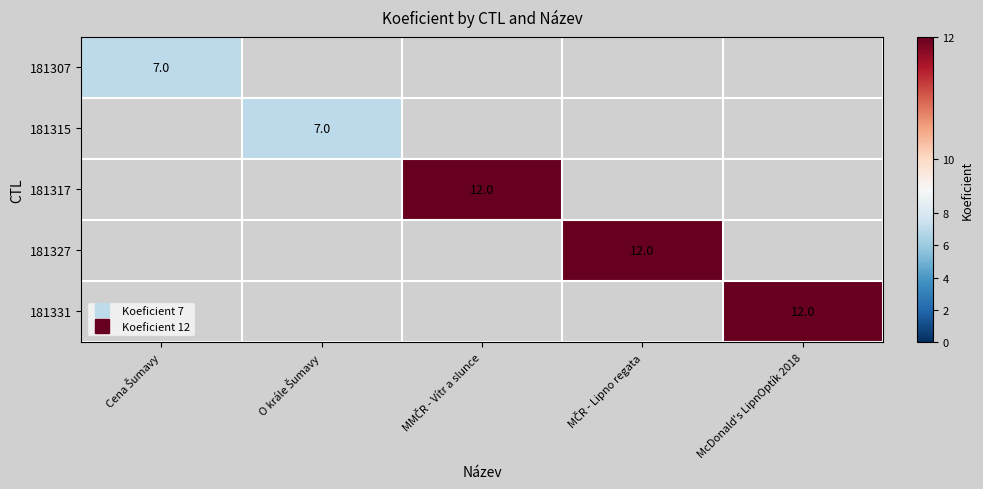

What is the minimum value shown in the chart?

7.0